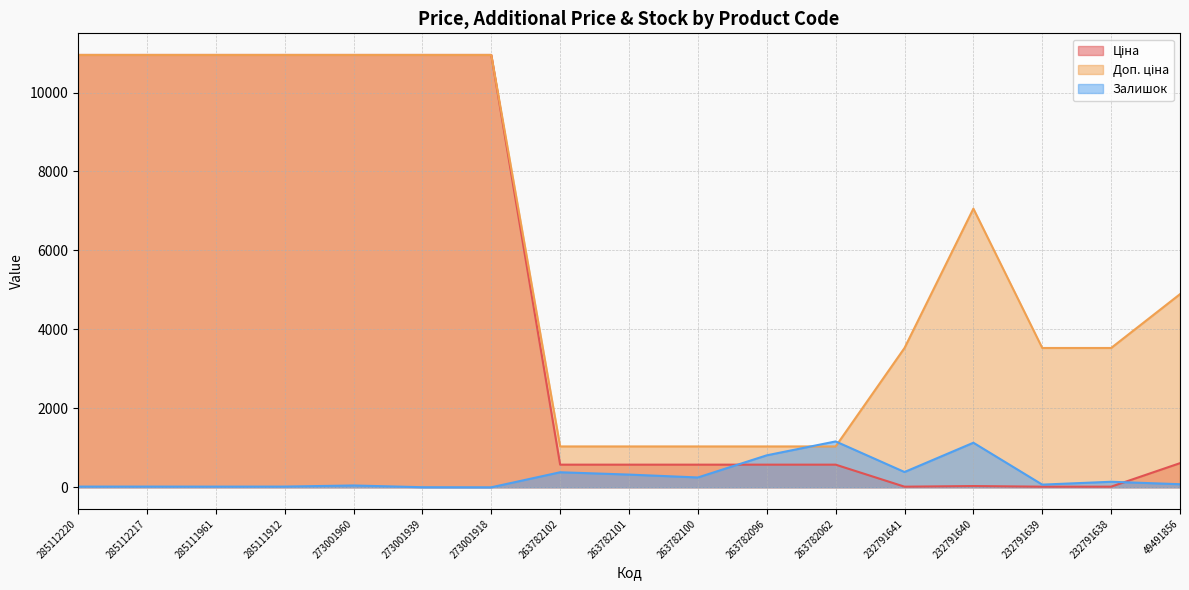

Which category has the highest value in the Доп. ціна series?

285112220